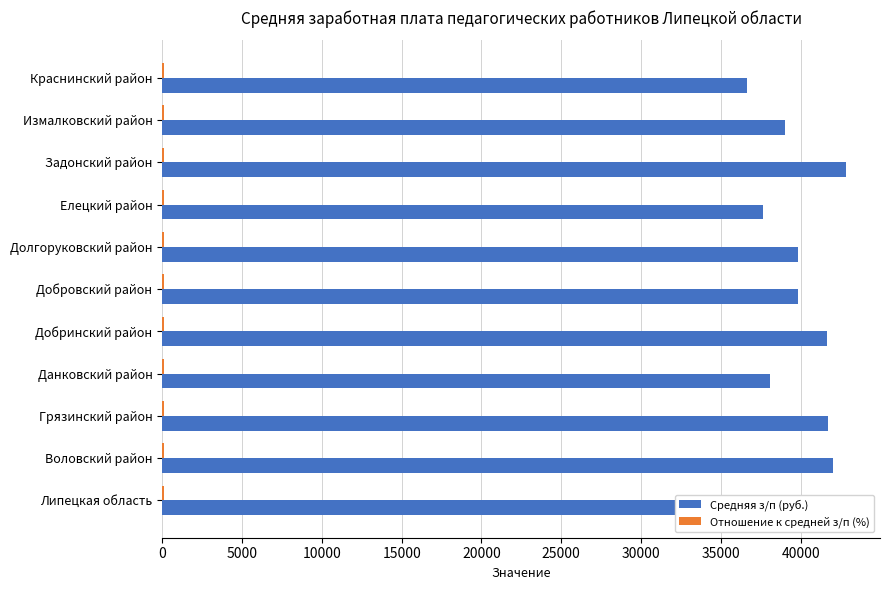

True or false: Средняя з/п (руб.) has a value of 41747.2 at Грязинский район.

True